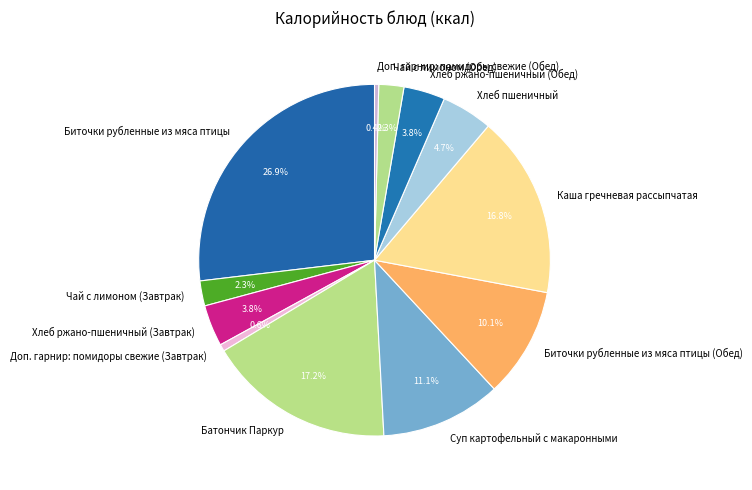

Count the number of slices in the pie.

12